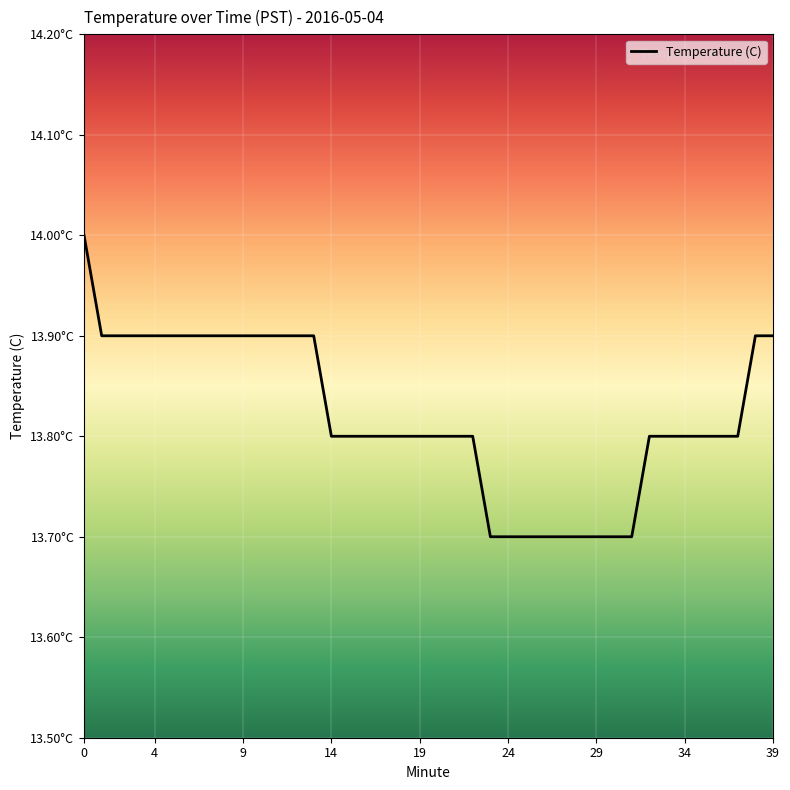

What is the label of the 34th point from the left?

33